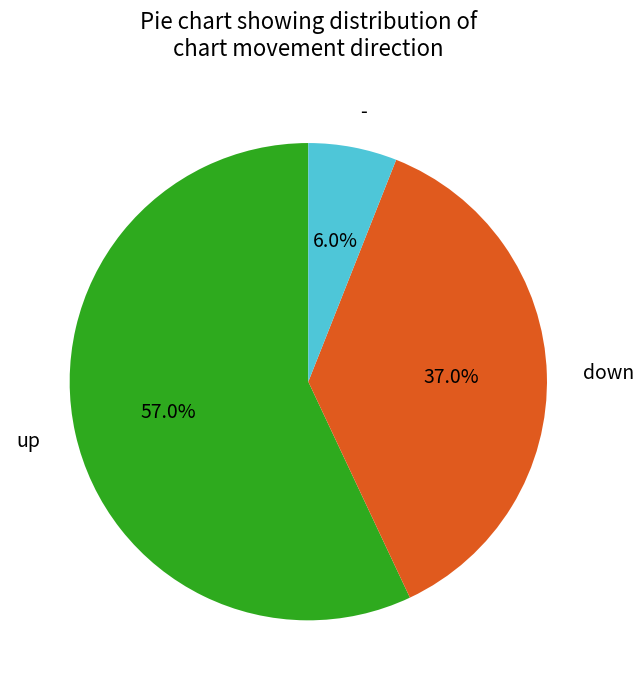

What percentage is NOT represented by up?

43.0%